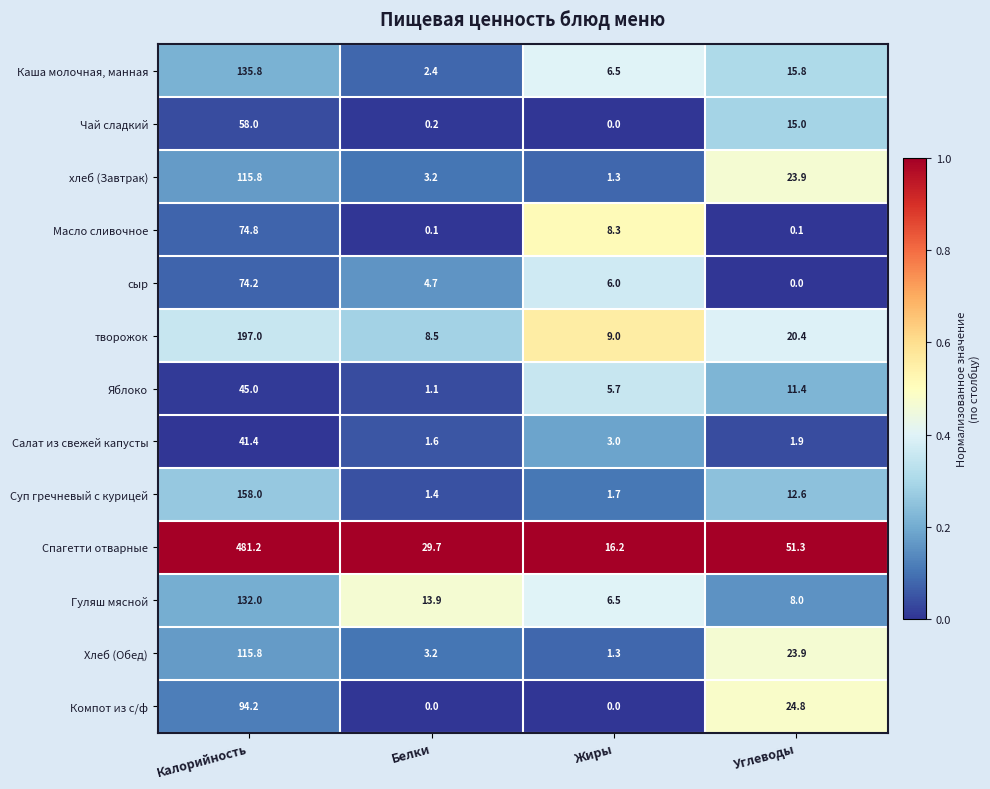

The value of Гуляш мясной at Углеводы is 8.0. True or false?

True